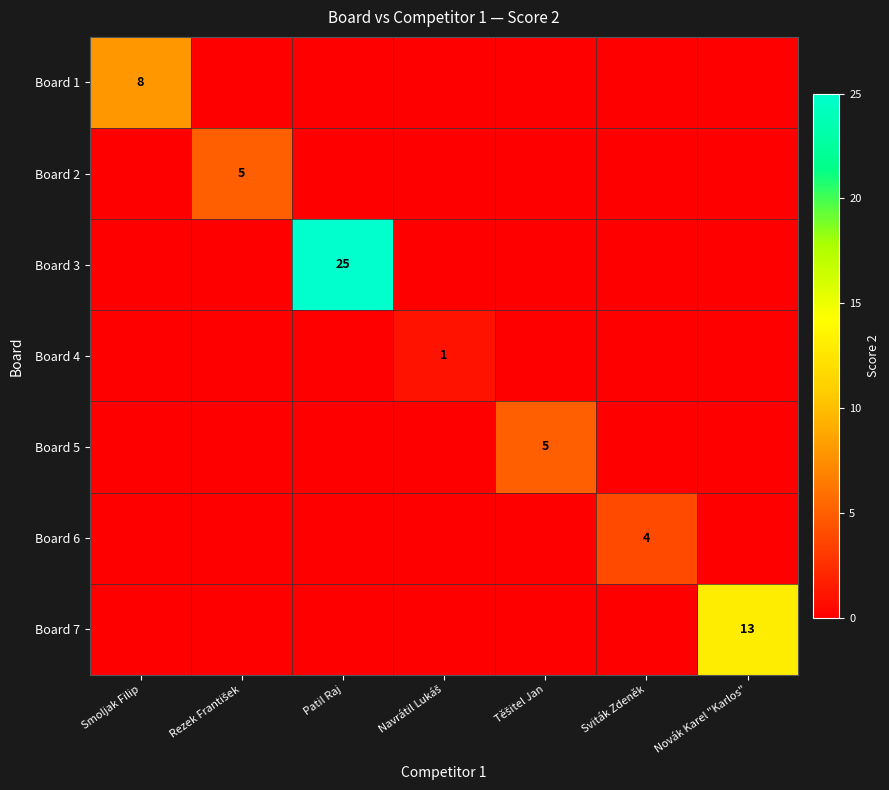

At how many categories does at least one series exceed 15?

1